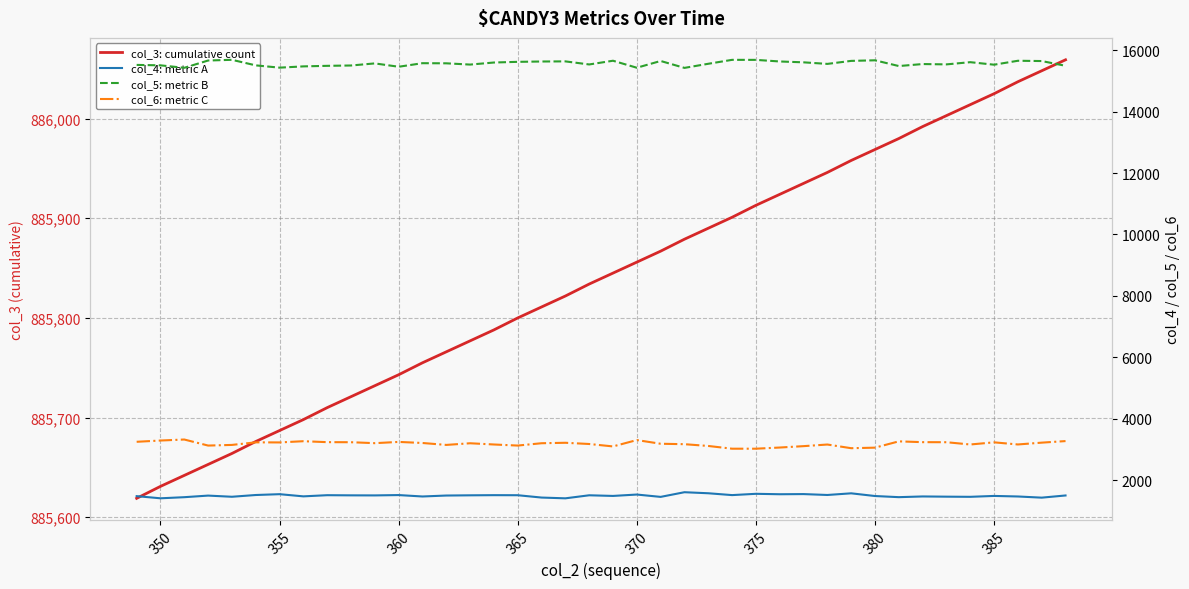

What is the sum of all col_3: cumulative count values?

35433570